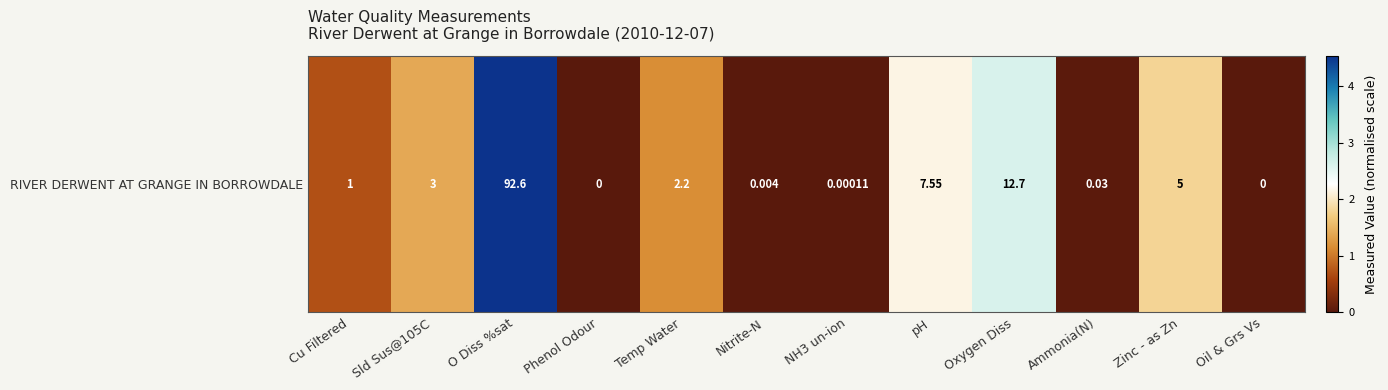

Approximately how many times larger is the value at Temp Water compared to Sld Sus@105C?

0.8